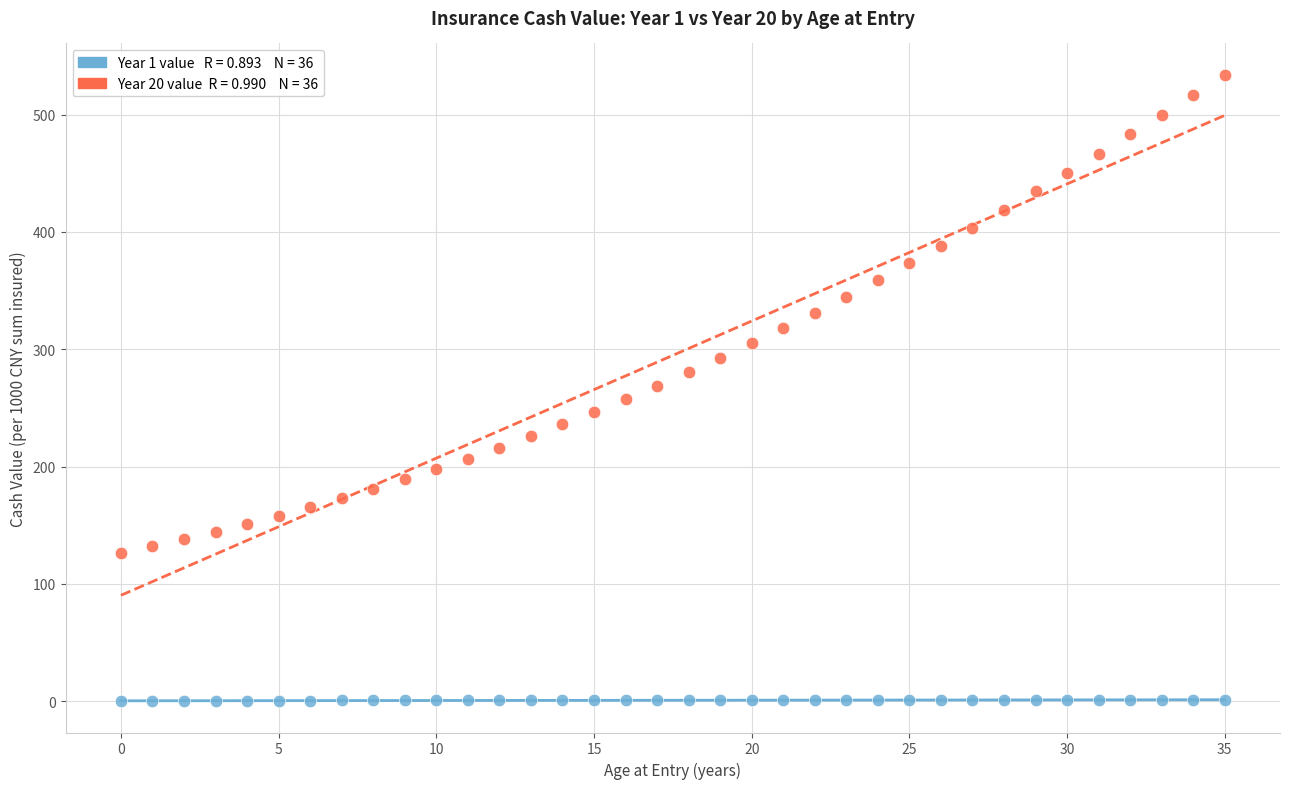

Across all data points, what is the range of Y values (max minus min)?

533.9